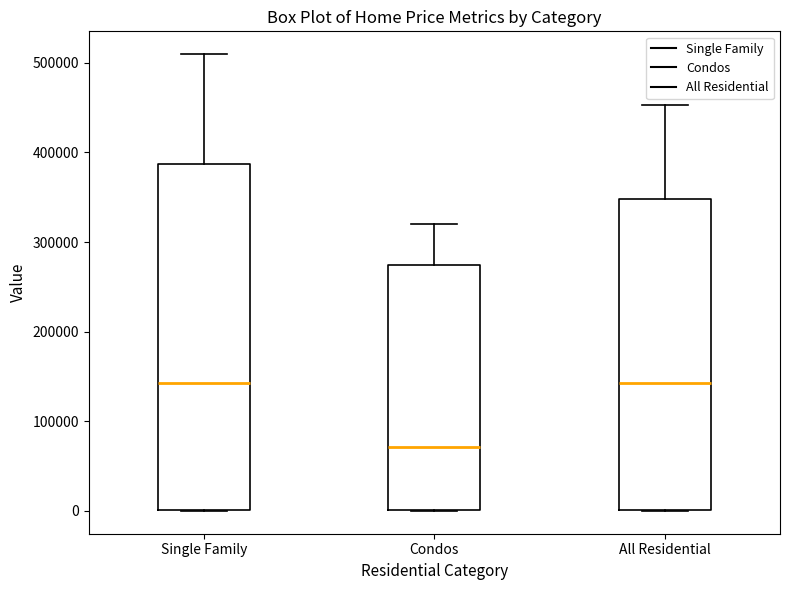

Reading left to right, read every box against the y-axis: the position of its median line, the range the box covers, and the ends of its whiskers. The values are not printed on the chart, so give them approximately, as read against the axis.

Single Family: median 140000, box 0 to 390000, whiskers 0 to 510000
Condos: median 70000, box 0 to 270000, whiskers 0 to 320000
All Residential: median 140000, box 0 to 350000, whiskers 0 to 450000